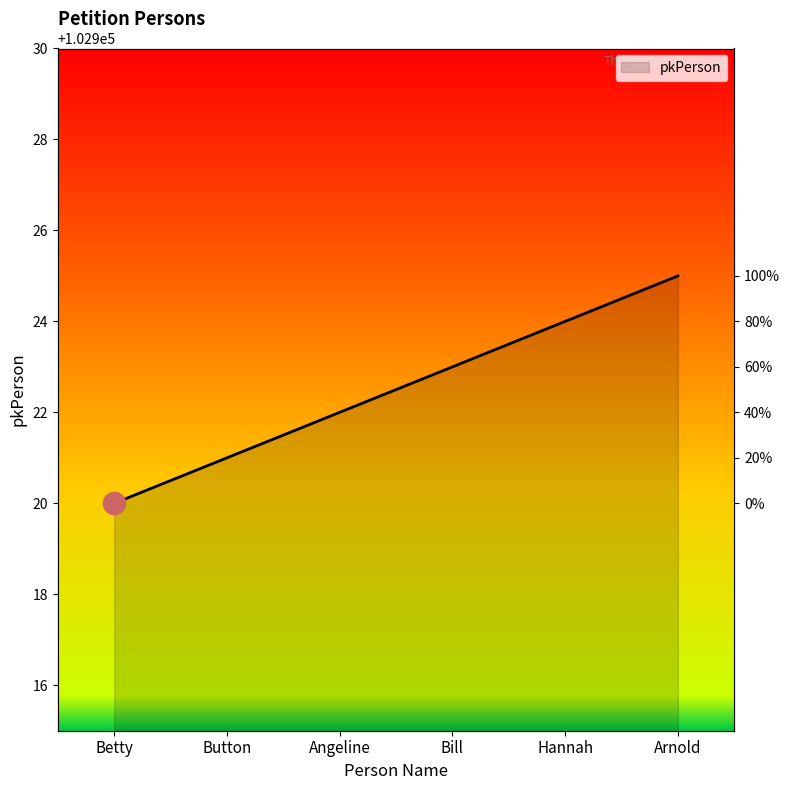

Rank the categories by value from highest to lowest.

Arnold, Hannah, Bill, Angeline, Button, Betty